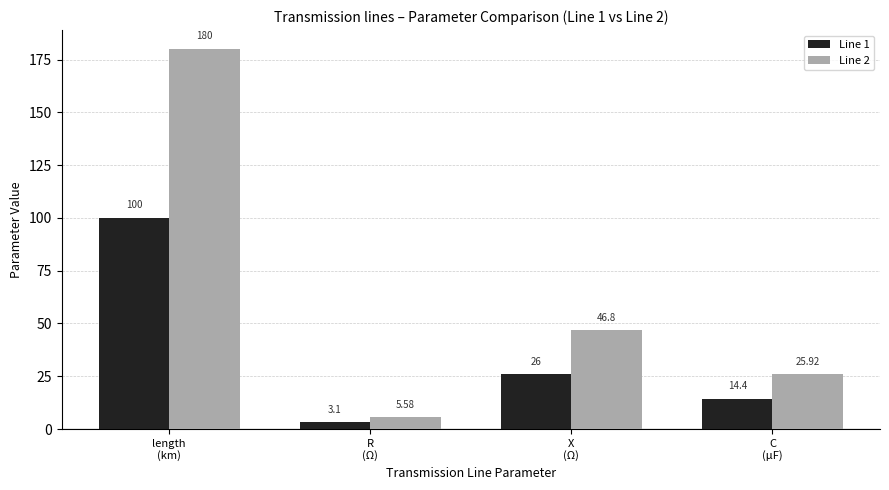

List the series in order of their overall mean, highest first.

Line 2, Line 1